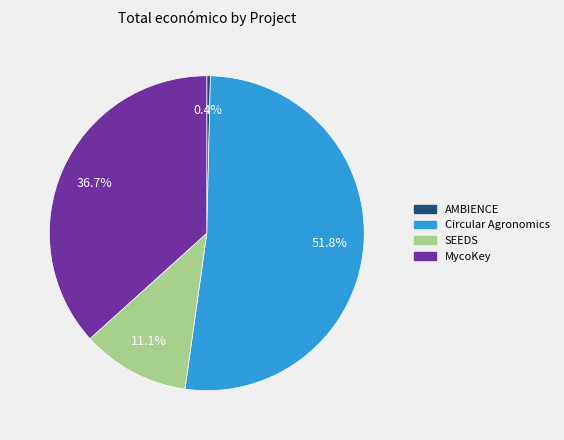

How many slices are in this pie chart?

4